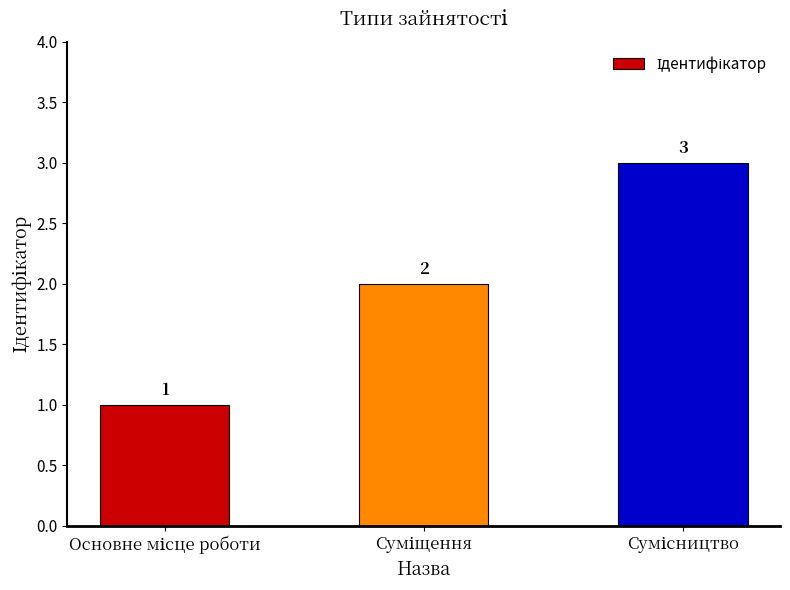

What is the value of the 1st bar from the left?

1